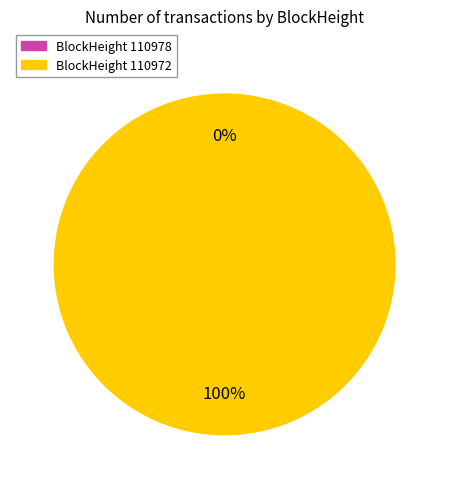

To the nearest percent, what is the difference between the largest and smallest slice percentages?

100%